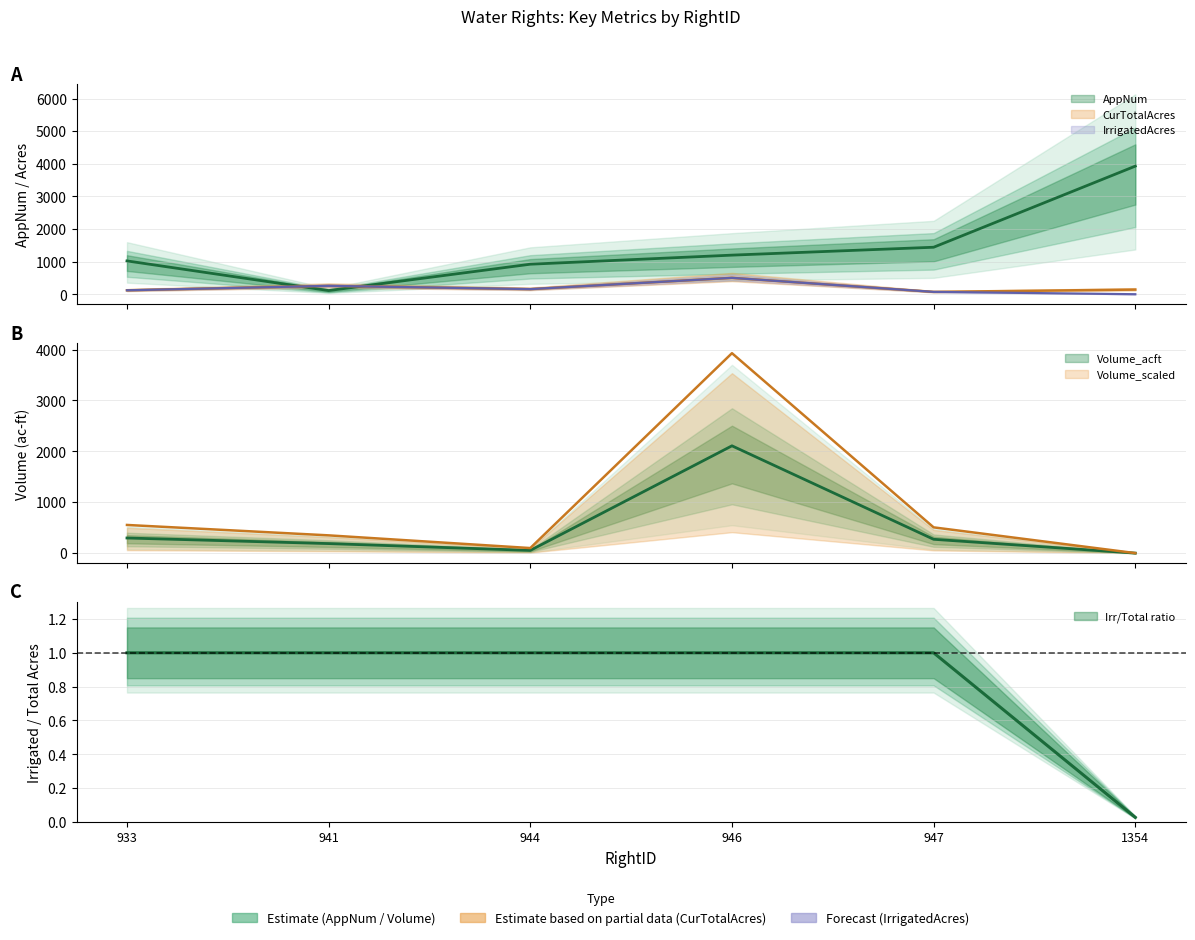

Where is the first local minimum for Volume_acft?

944